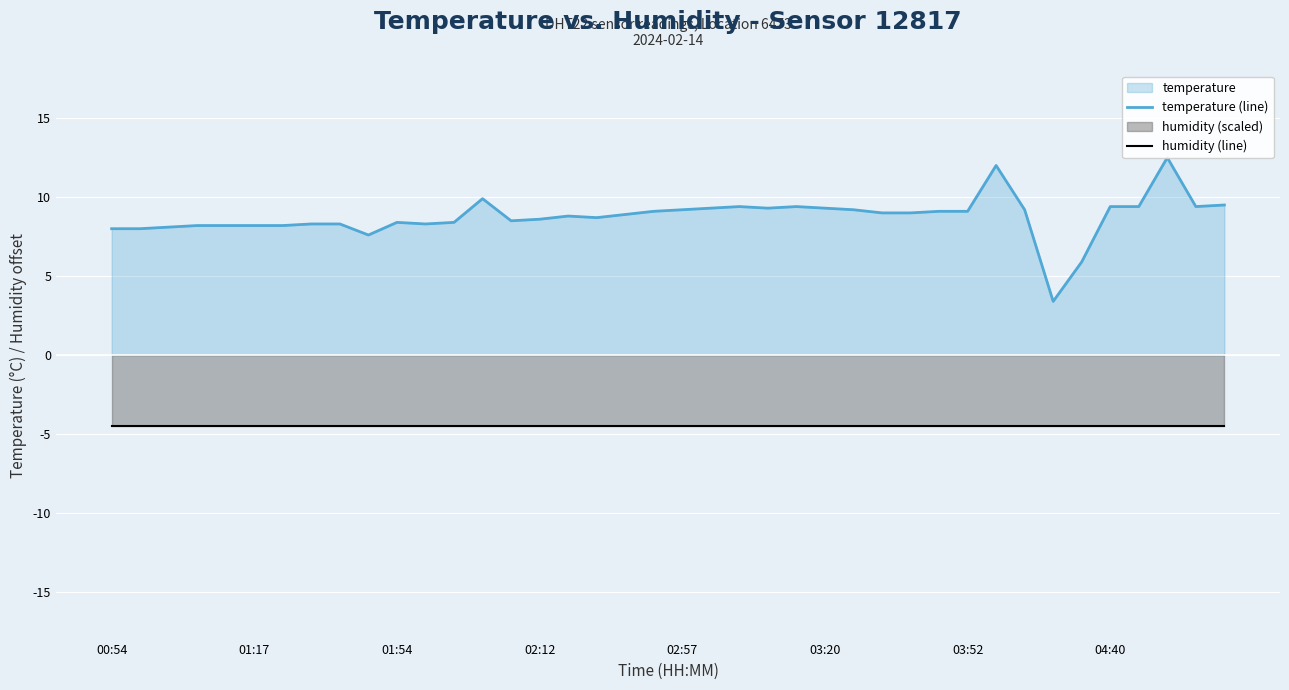

Where is humidity (line) nearest to the value -4?

00:54